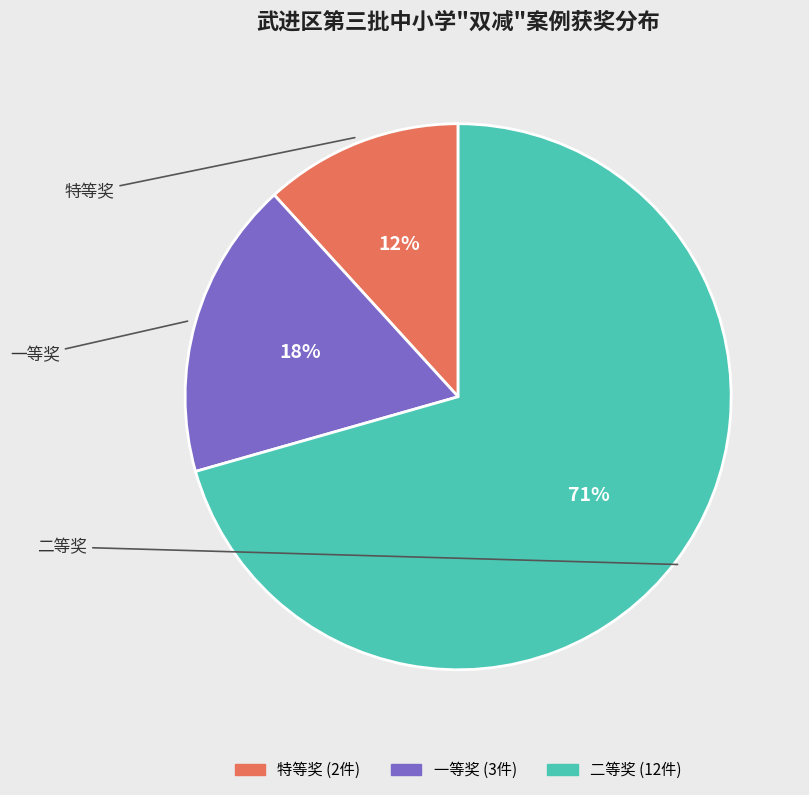

What is the smallest slice in the pie chart?

特等奖